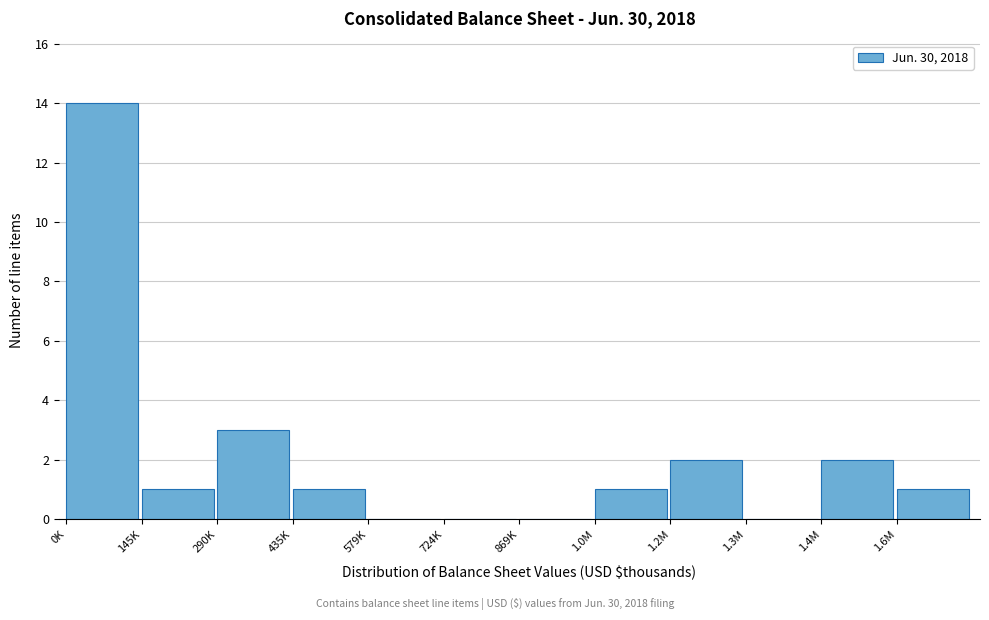

Reading right to left, what are all the values shown in this chart?

1.6M=1	1.4M=2	1.3M=0	1.2M=2	1.0M=1	869K=0	724K=0	579K=0	435K=1	290K=3	145K=1	0K=14